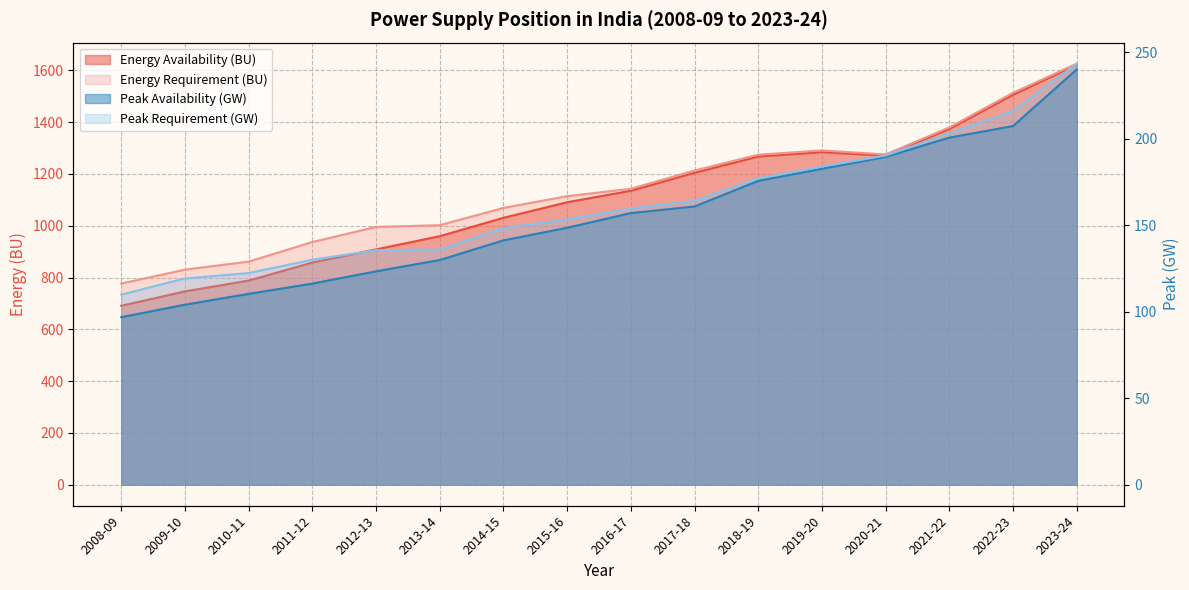

At which category does the chart reach its peak across all series?

2023-24